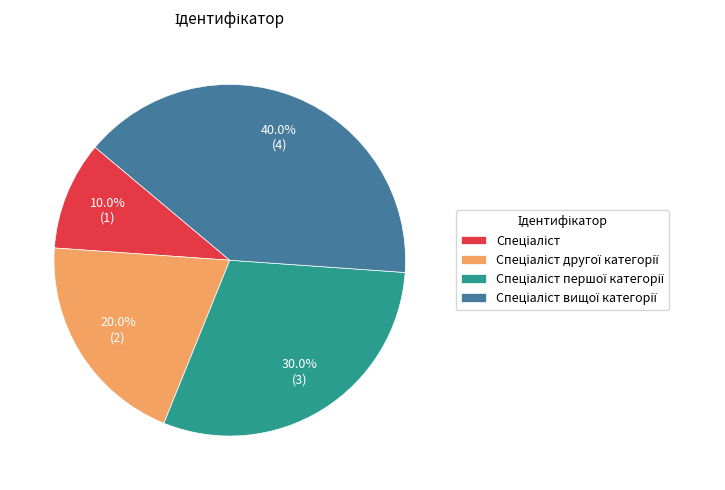

Does any single category account for the majority?

No